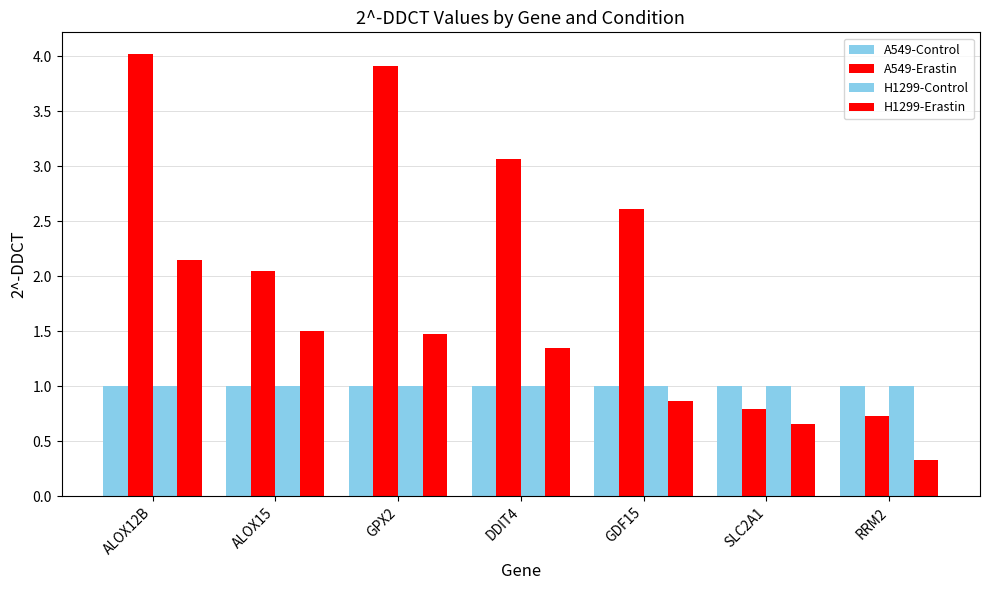

Is the value of A549-Control at GDF15 greater than the value of H1299-Erastin at ALOX12B?

No